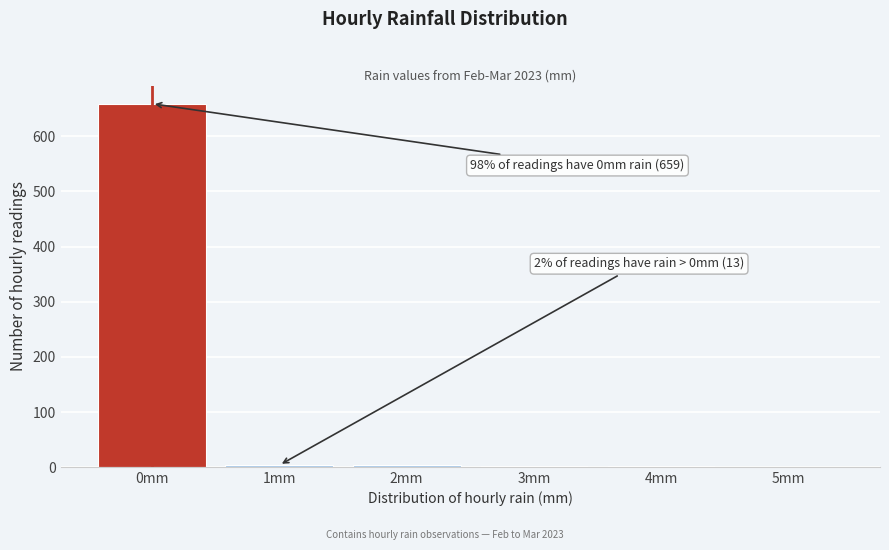

Which range on the x-axis has the tallest bar?

-0.5 to 0.5